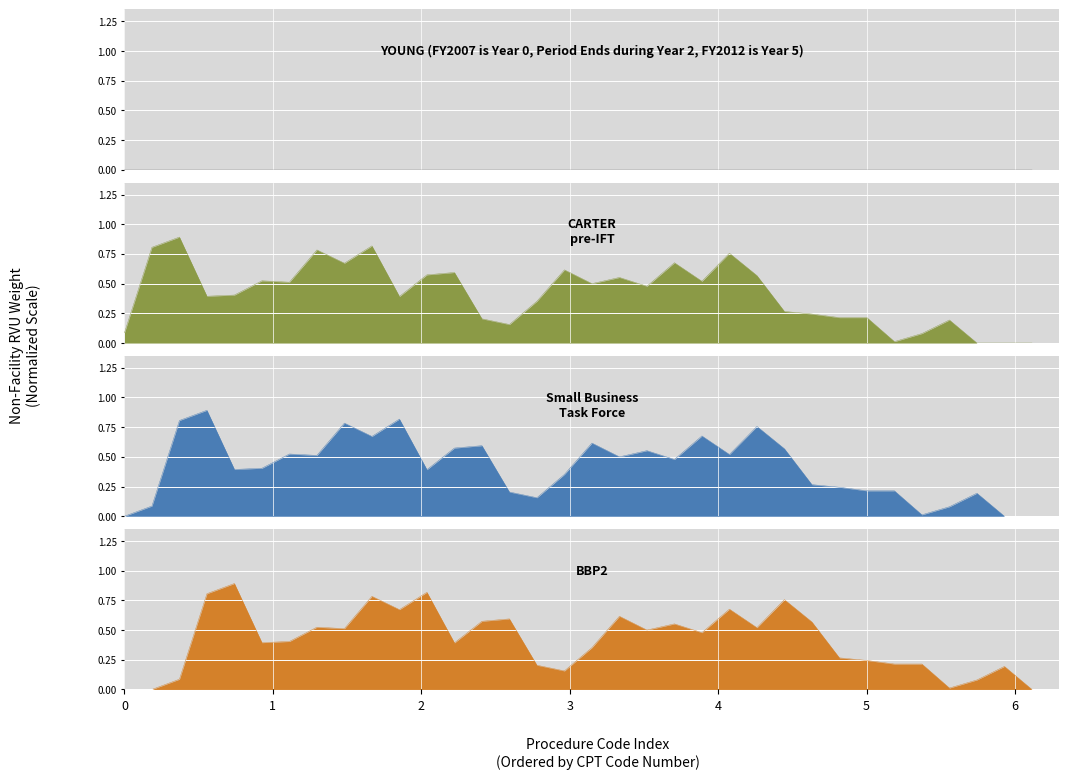

How many interior local valleys does the CARTER pre-IFT series have?

9